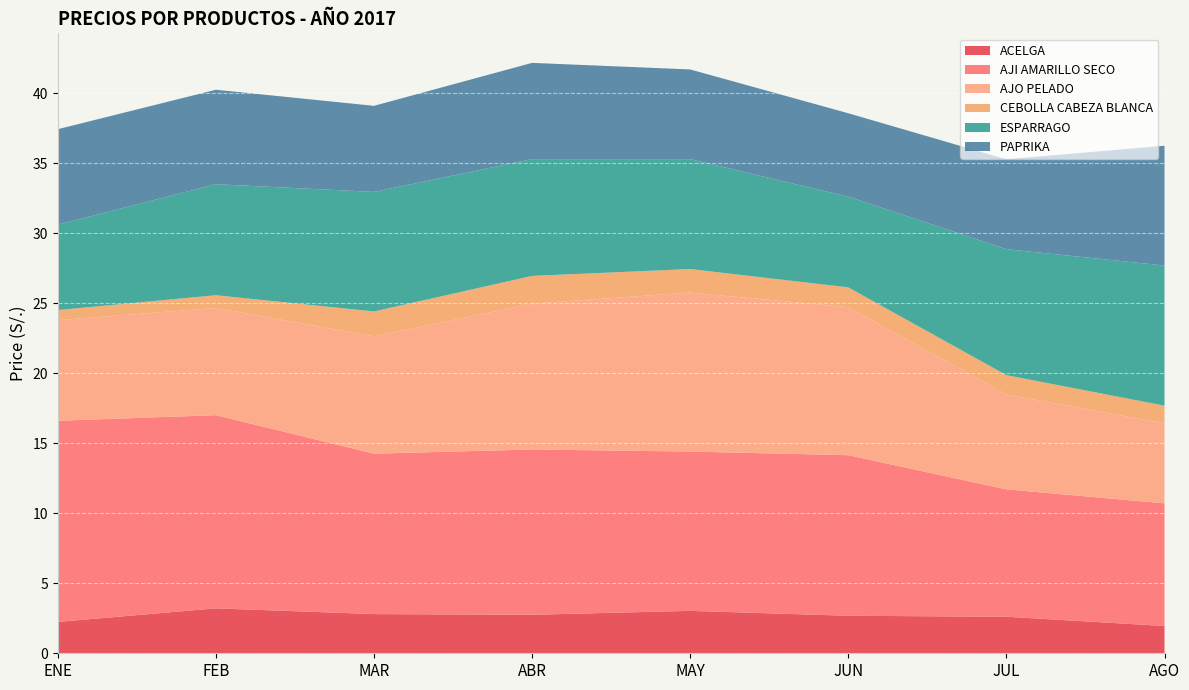

Reading left to right, transcribe all the data shown in this chart.

ACELGA: ENE=2.2	FEB=3.2	MAR=2.8	ABR=2.8	MAY=3.0	JUN=2.7	JUL=2.6	AGO=1.9
AJI AMARILLO SECO: ENE=14.4	FEB=13.8	MAR=11.5	ABR=11.8	MAY=11.4	JUN=11.5	JUL=9.1	AGO=8.8
AJO PELADO: ENE=7.2	FEB=7.7	MAR=8.4	ABR=10.4	MAY=11.4	JUN=10.6	JUL=6.8	AGO=5.7
CEBOLLA CABEZA BLANCA: ENE=0.7	FEB=0.9	MAR=1.8	ABR=2.0	MAY=1.7	JUN=1.4	JUL=1.4	AGO=1.3
ESPARRAGO: ENE=6.1	FEB=7.9	MAR=8.5	ABR=8.3	MAY=7.8	JUN=6.5	JUL=9.0	AGO=10.0
PAPRIKA: ENE=6.8	FEB=6.8	MAR=6.2	ABR=6.9	MAY=6.4	JUN=6.0	JUL=6.4	AGO=8.6